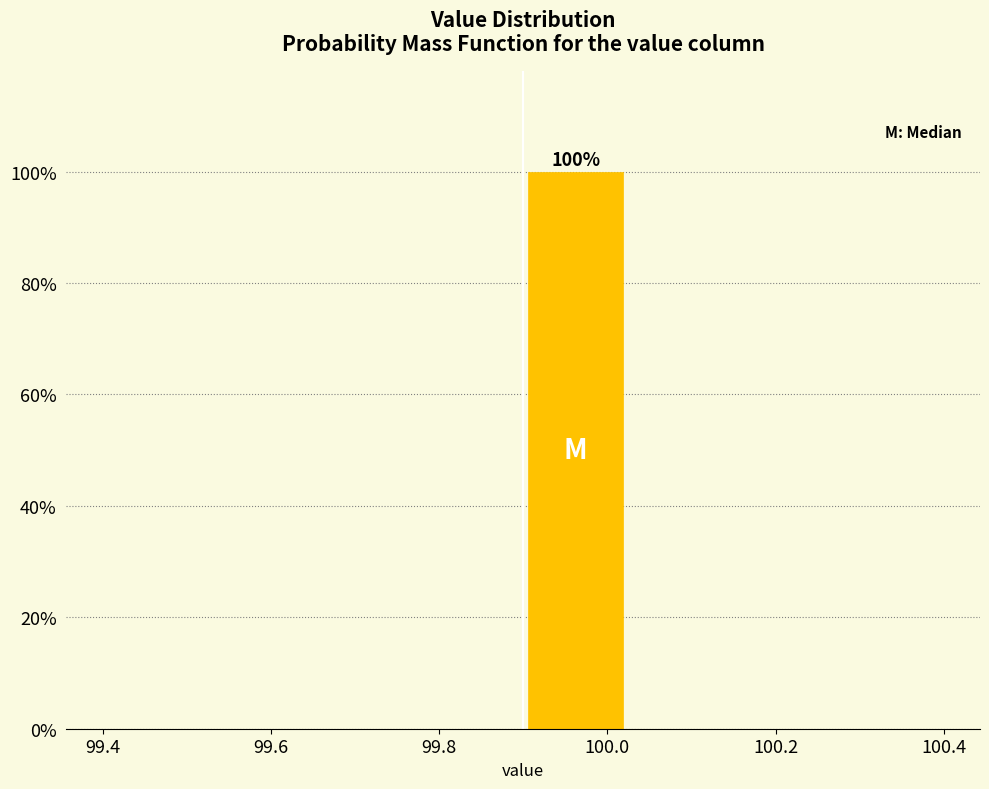

Over which range of the x-axis is the bar tallest?

99.900 to 100.025